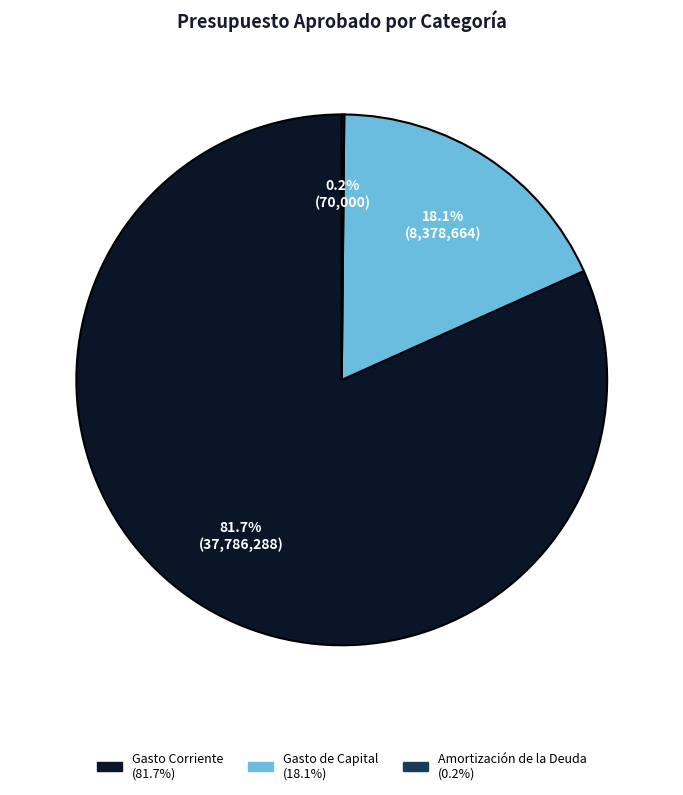

Which category has the biggest portion of the pie?

Gasto Corriente